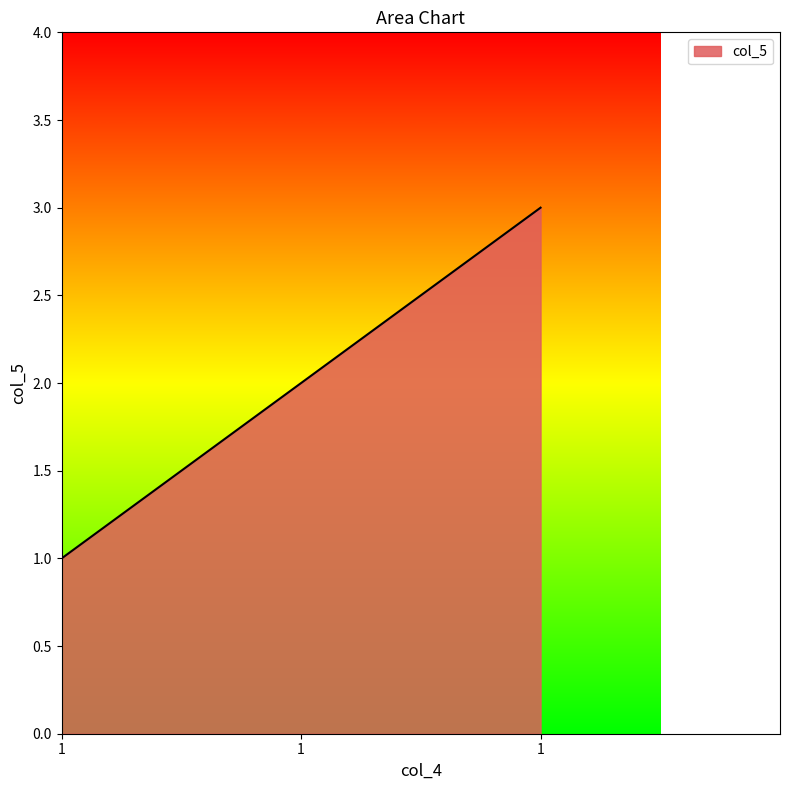

Rank the categories by value from highest to lowest.

1, 1, 1